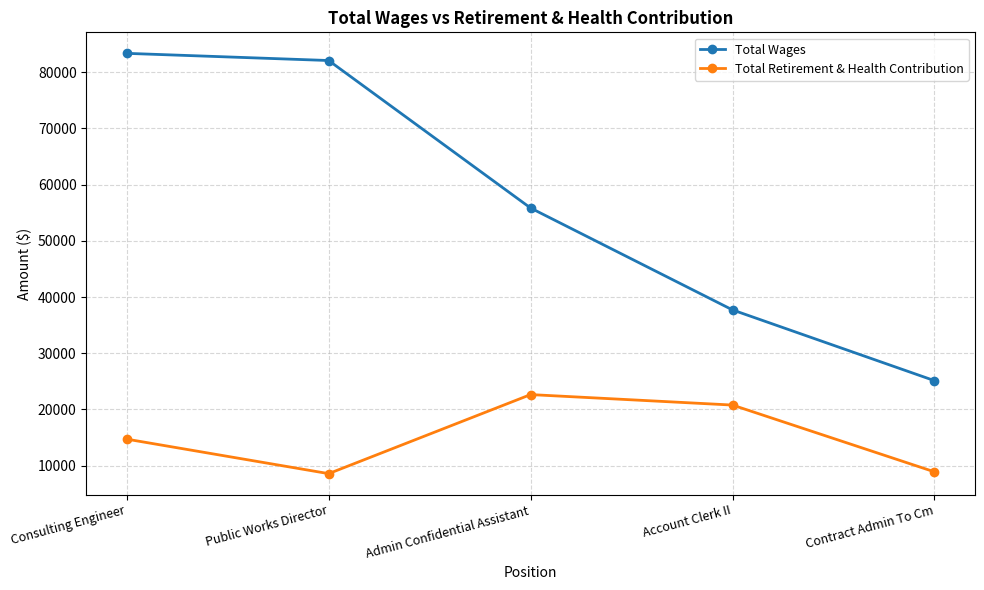

What is the total value across all series at Public Works Director?

90648